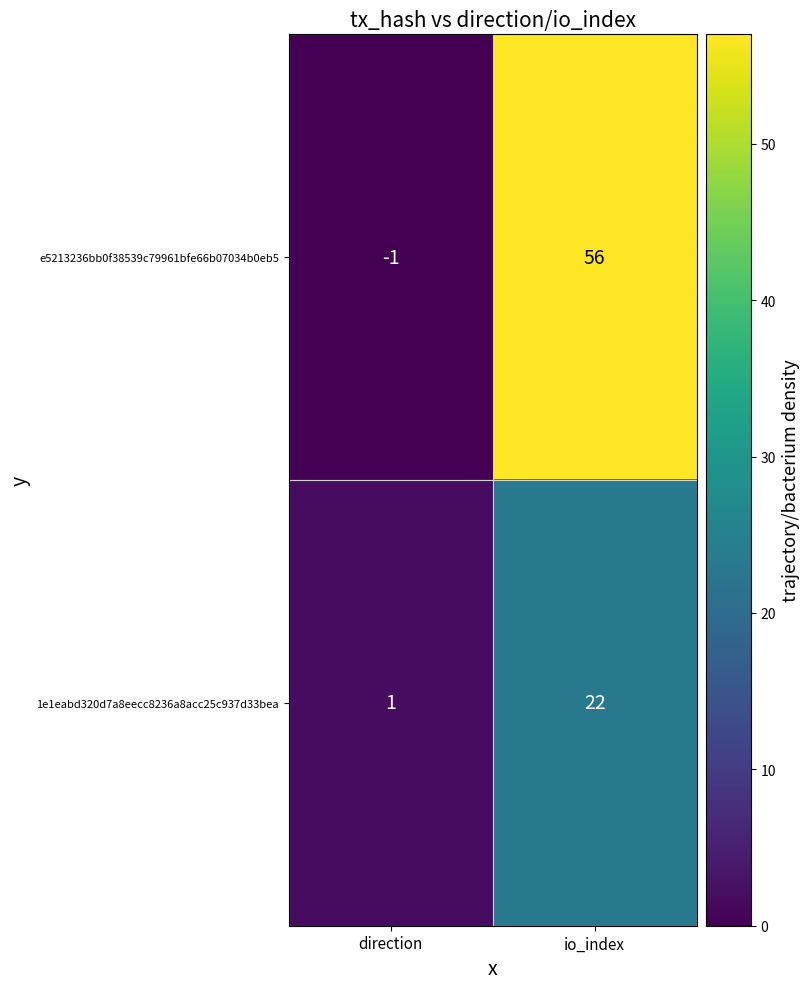

List the series in order of their overall mean, lowest first.

1e1eabd320d7a8eecc8236a8acc25c937d33bea, e5213236bb0f38539c79961bfe66b07034b0eb5